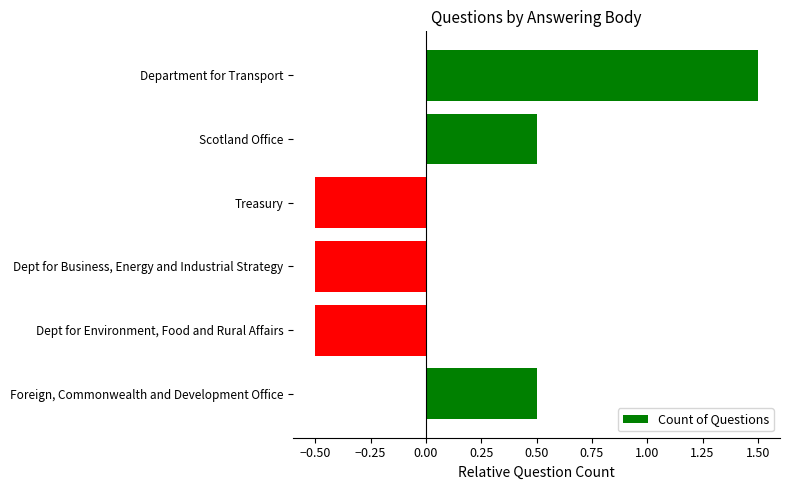

Reading top to bottom, list all the values displayed in this chart.

Department for Transport=1.5	Scotland Office=0.5	Treasury=-0.5	Dept for Business, Energy and Industrial Strategy=-0.5	Dept for Environment, Food and Rural Affairs=-0.5	Foreign, Commonwealth and Development Office=0.5